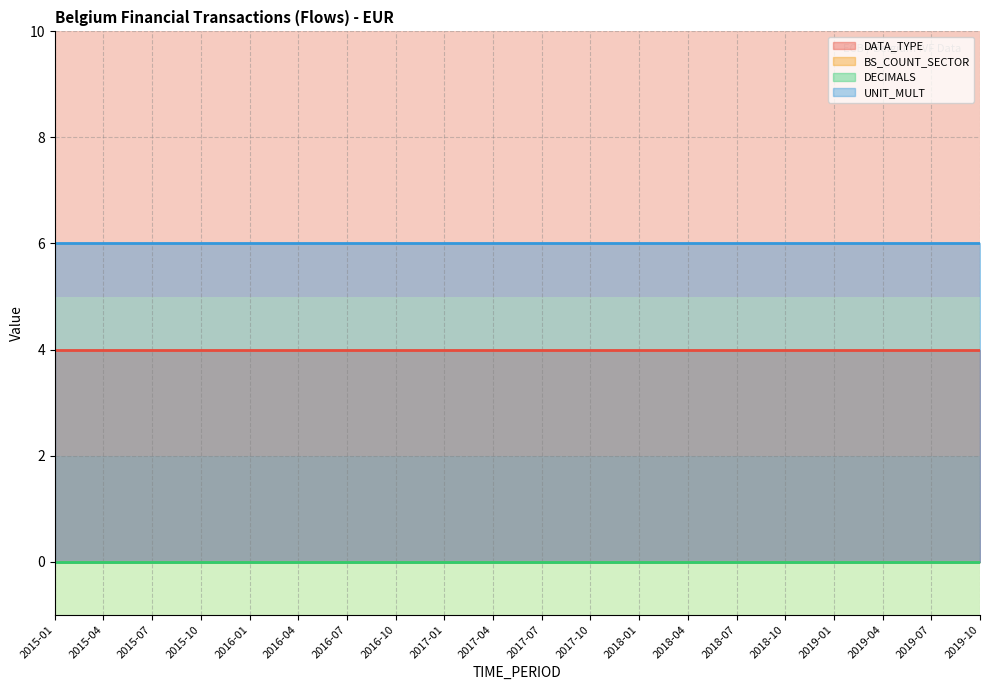

Is it true that DECIMALS equals 0 at 2019-01?

True